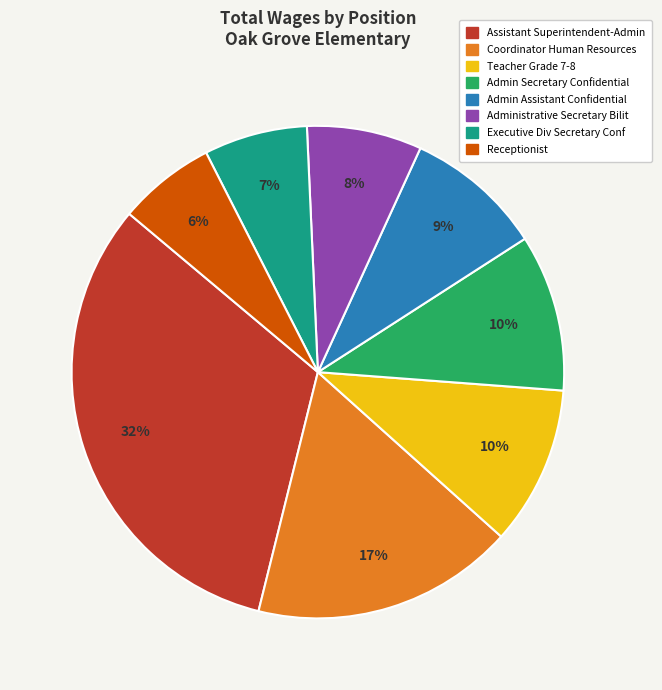

To the nearest percent, what is the average slice percentage?

12%